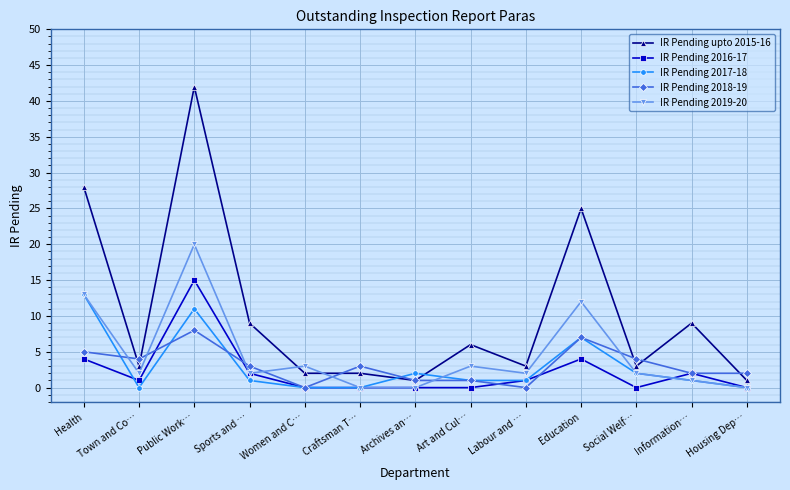

Reading right to left, extract all data points from this chart.

IR Pending upto 2015-16: Housing Dep…=1	Information…=9	Social Welf…=3	Education=25	Labour and …=3	Art and Cul…=6	Archives an…=1	Craftsman T…=2	Women and C…=2	Sports and …=9	Public Work…=42	Town and Co…=3	Health=28
IR Pending 2016-17: Housing Dep…=0	Information…=2	Social Welf…=0	Education=4	Labour and …=1	Art and Cul…=0	Archives an…=0	Craftsman T…=0	Women and C…=0	Sports and …=2	Public Work…=15	Town and Co…=1	Health=4
IR Pending 2017-18: Housing Dep…=0	Information…=1	Social Welf…=2	Education=7	Labour and …=1	Art and Cul…=1	Archives an…=2	Craftsman T…=0	Women and C…=0	Sports and …=1	Public Work…=11	Town and Co…=0	Health=13
IR Pending 2018-19: Housing Dep…=2	Information…=2	Social Welf…=4	Education=7	Labour and …=0	Art and Cul…=1	Archives an…=1	Craftsman T…=3	Women and C…=0	Sports and …=3	Public Work…=8	Town and Co…=4	Health=5
IR Pending 2019-20: Housing Dep…=0	Information…=1	Social Welf…=2	Education=12	Labour and …=2	Art and Cul…=3	Archives an…=0	Craftsman T…=0	Women and C…=3	Sports and …=2	Public Work…=20	Town and Co…=2	Health=13